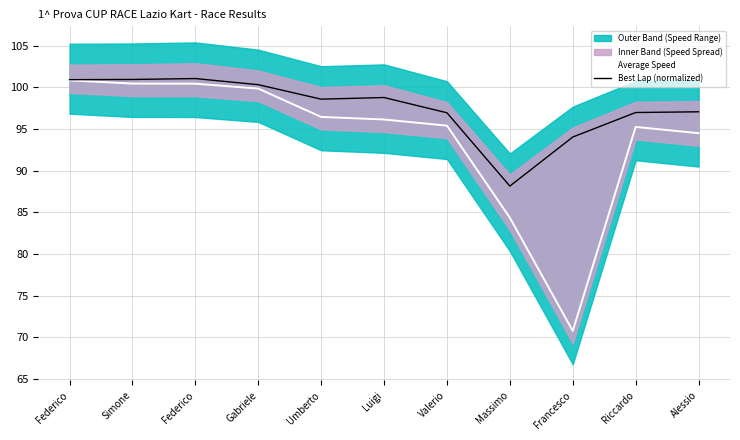

Is it true that Best Lap (normalized) equals 100.9 at Simone?

True